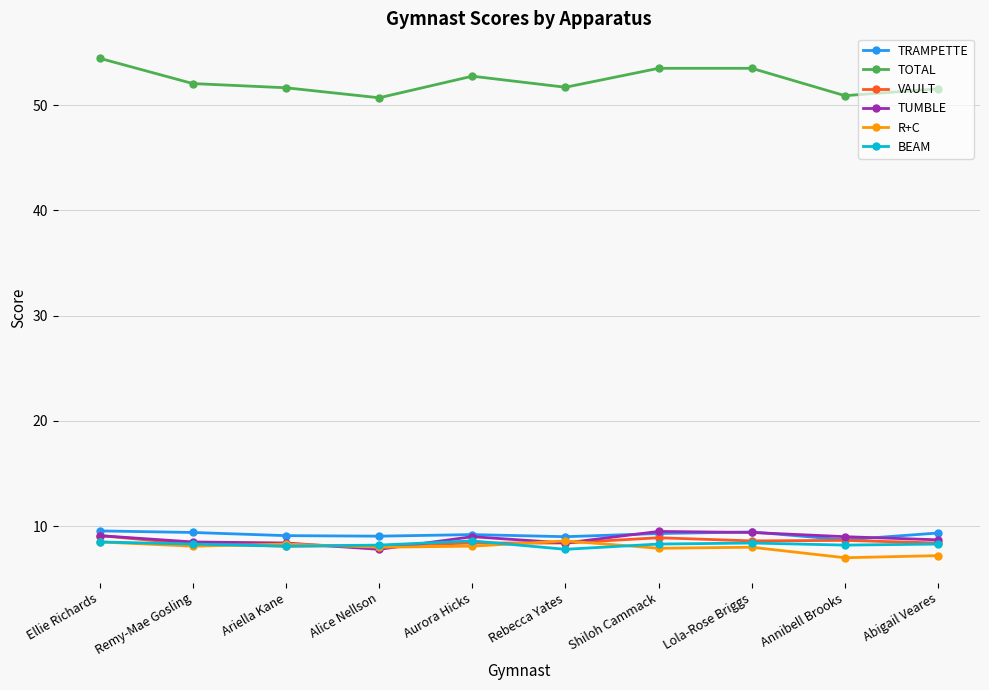

What value does the R+C series have at Abigail Veares?

7.2